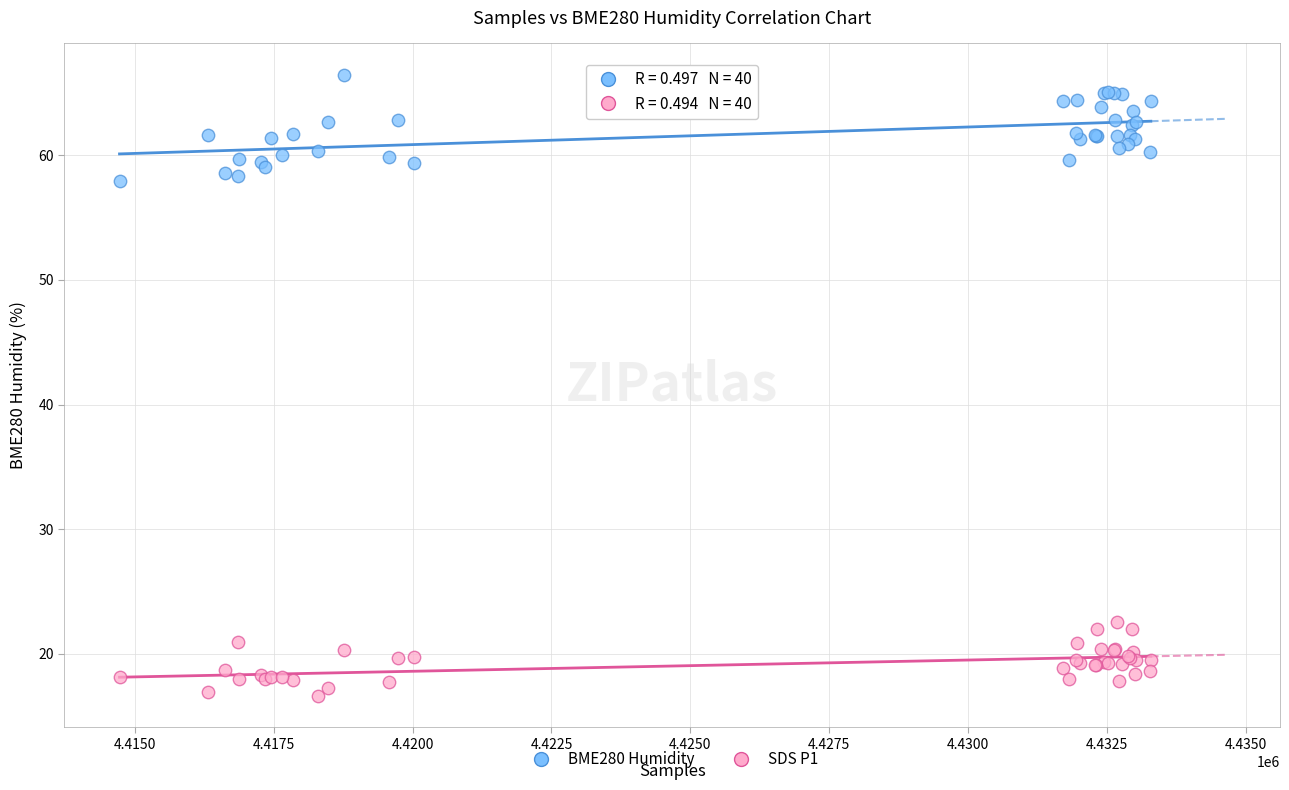

Which series has the widest spread of Y values?

BME280 Humidity